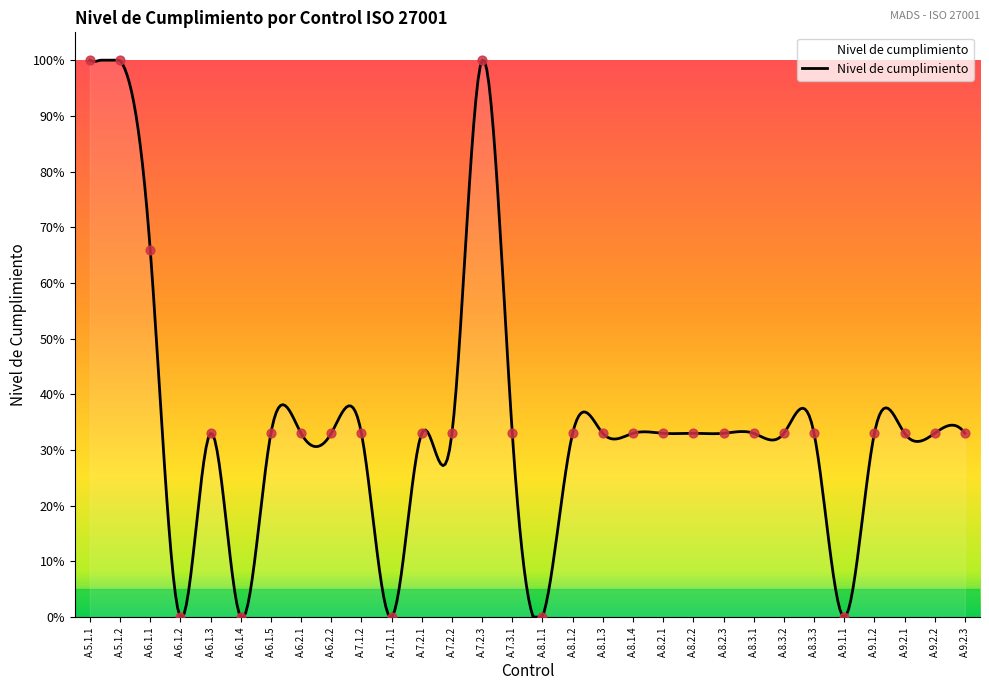

What is the change in value from A.6.1.1 to A.8.3.1?

-0.3